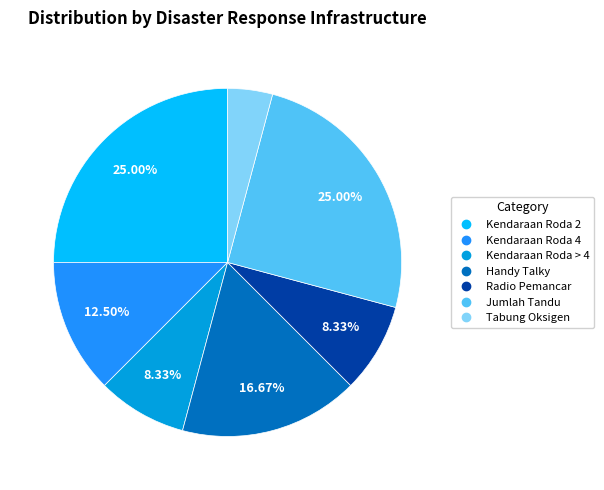

To the nearest percent, what is the average slice percentage?

14%